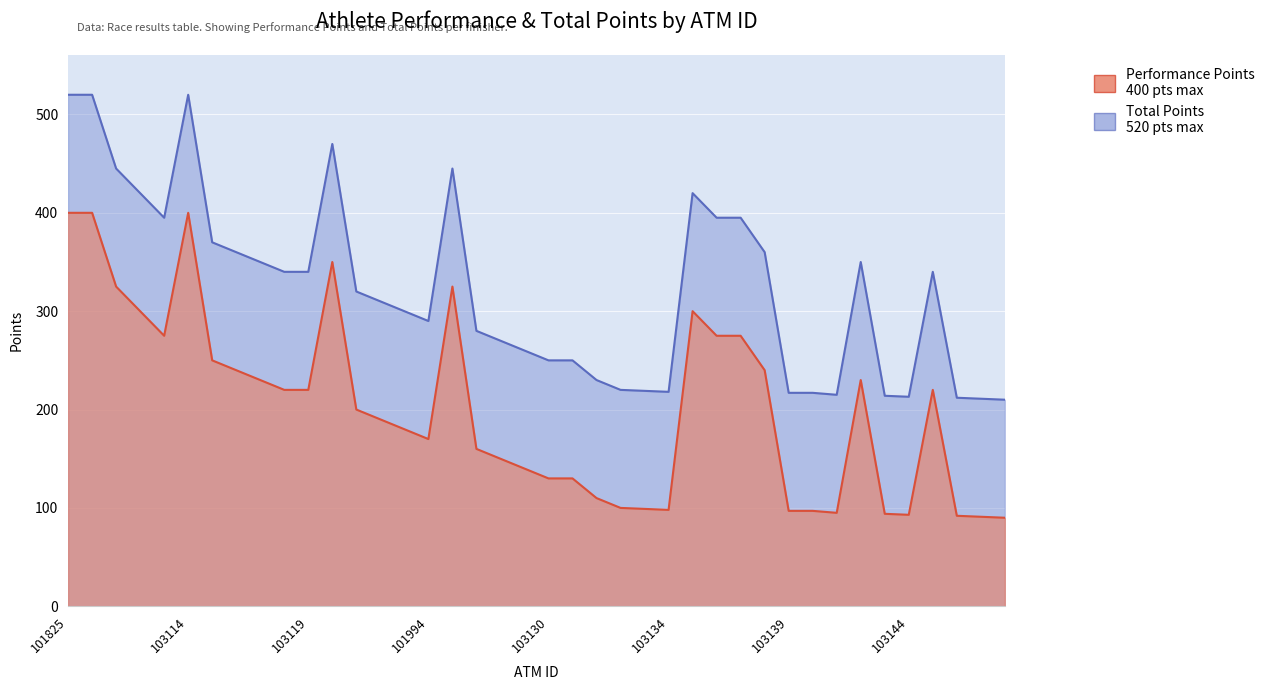

The Performance Points series shows 340 at 103119. True or false?

True